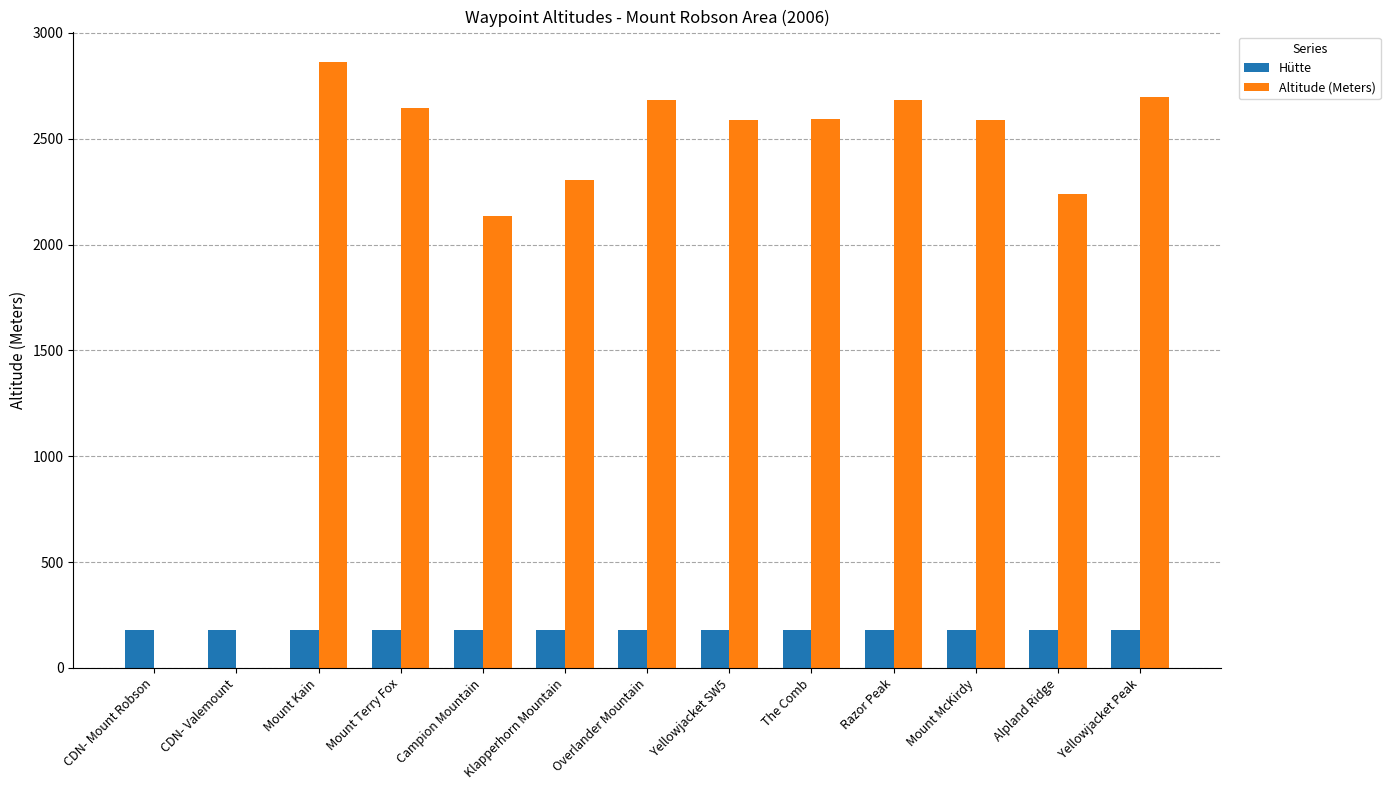

What is the maximum value for Altitude (Meters)?

2863